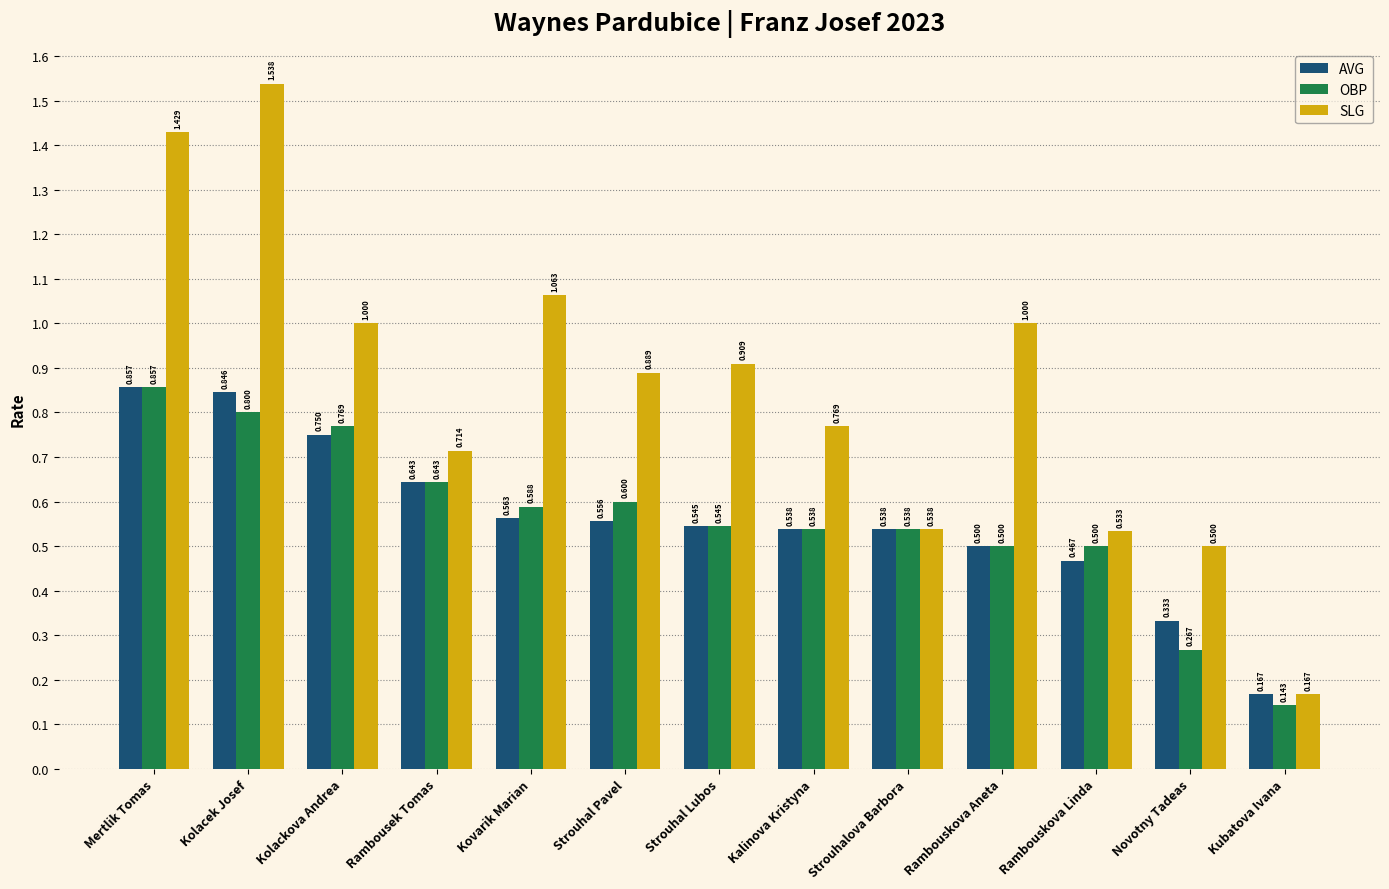

True or false: SLG has a value of 0.8 at Kalinova Kristyna.

True